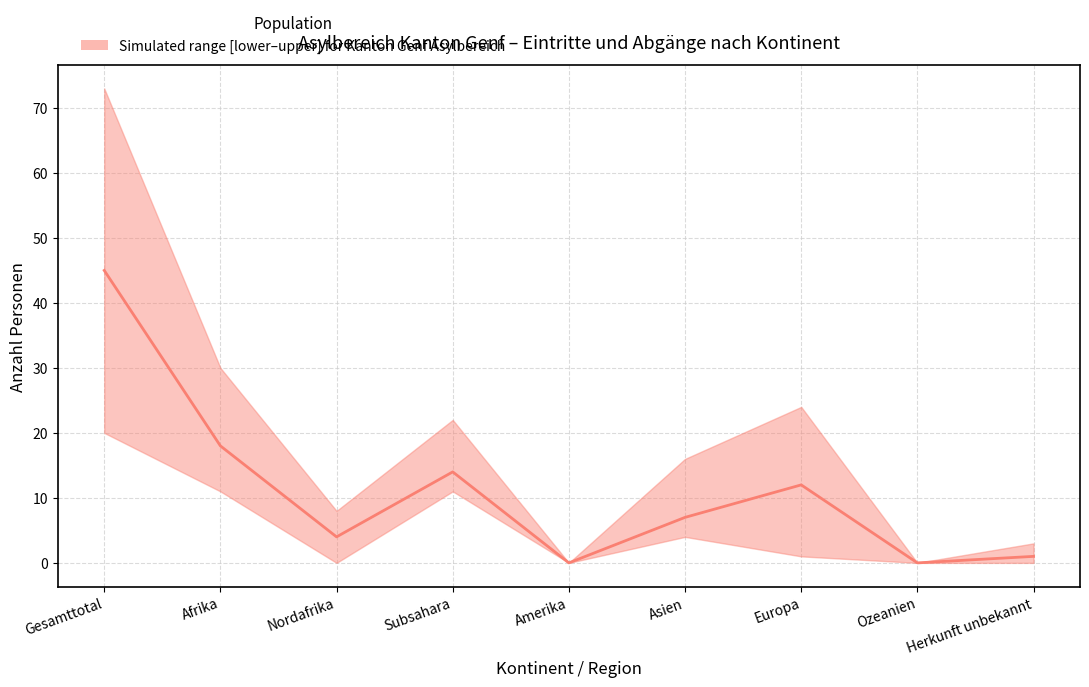

What is the label of the 5th point from the left?

Amerika